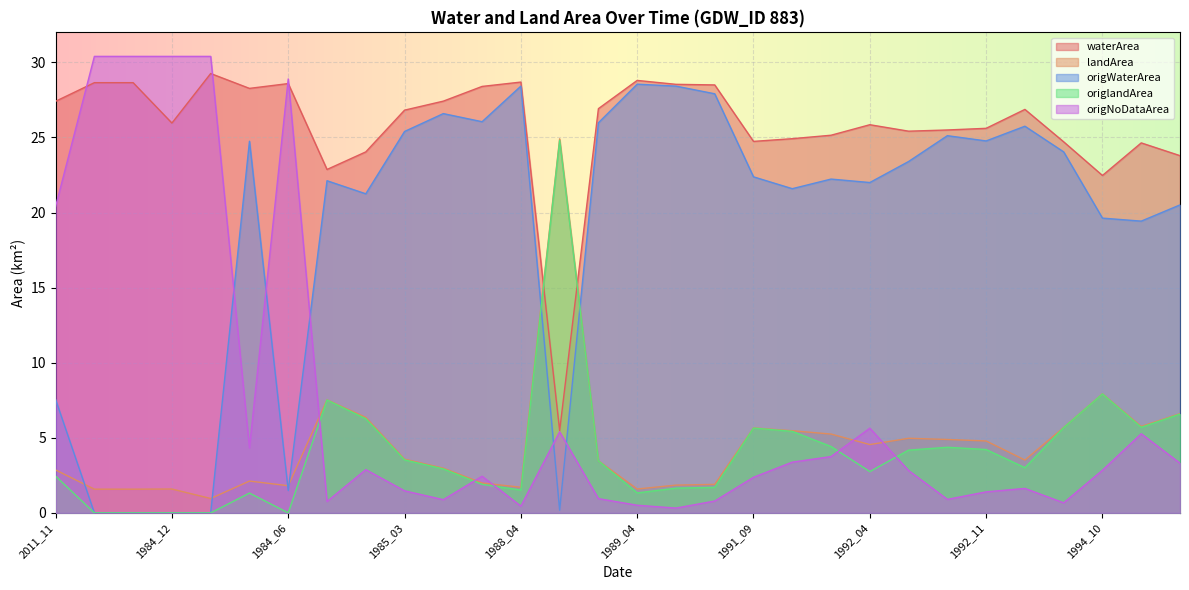

What is the sum of all origWaterArea values?

565.5